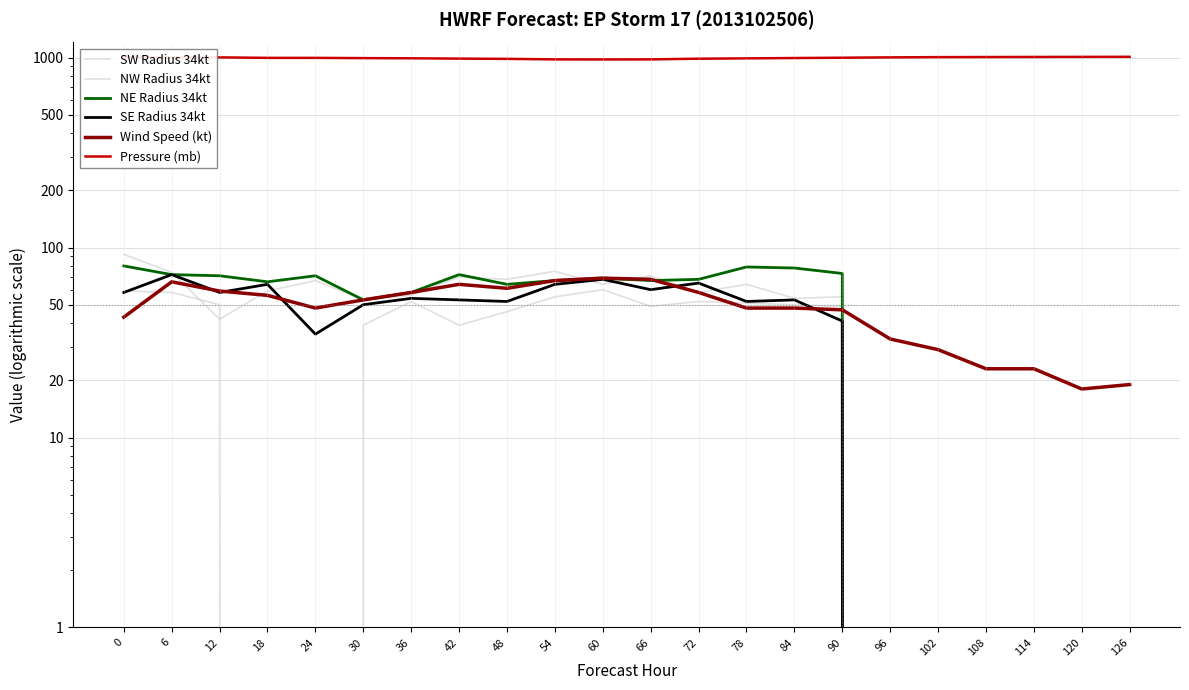

What are all the series names shown in the legend?

SW Radius 34kt, NW Radius 34kt, NE Radius 34kt, SE Radius 34kt, Wind Speed (kt), Pressure (mb)